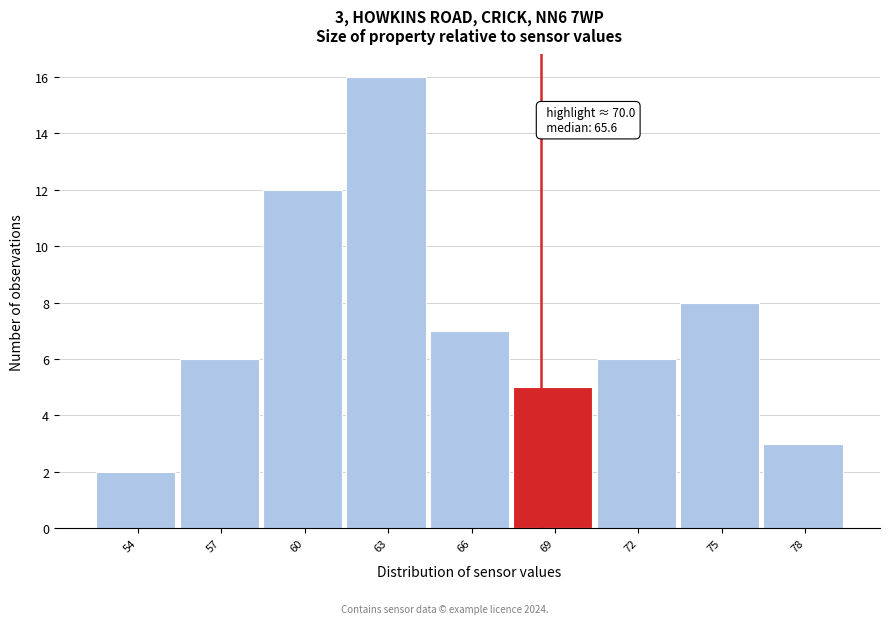

Reading left to right, transcribe all the data shown in this chart.

2	6	12	16	7	5	6	8	3